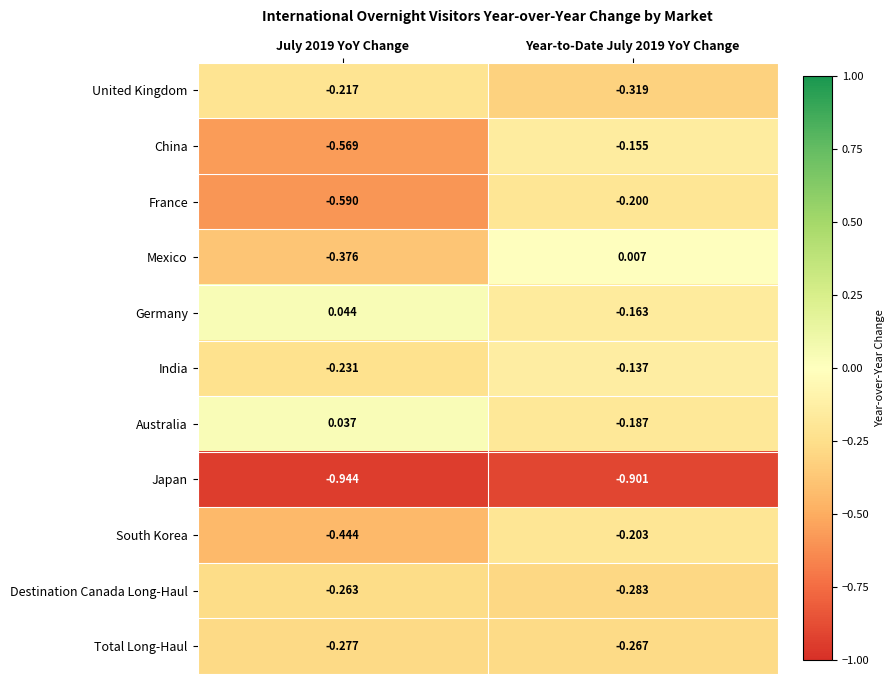

Which series has the largest total across all categories?

Germany